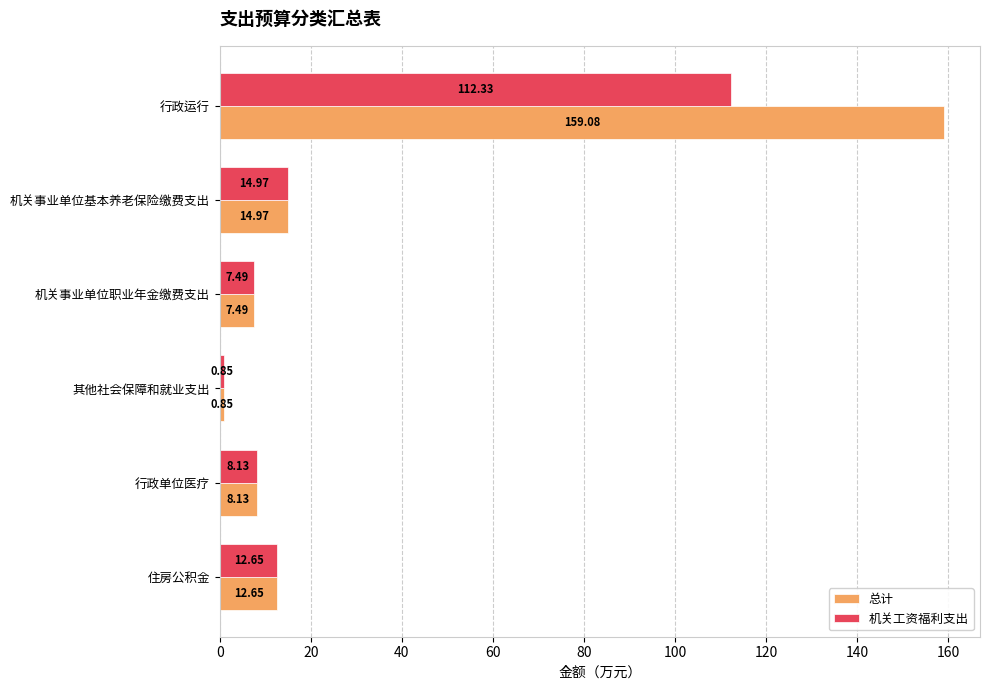

List the labels in order of 机关工资福利支出 value, largest first.

行政运行, 机关事业单位基本养老保险缴费支出, 住房公积金, 行政单位医疗, 机关事业单位职业年金缴费支出, 其他社会保障和就业支出